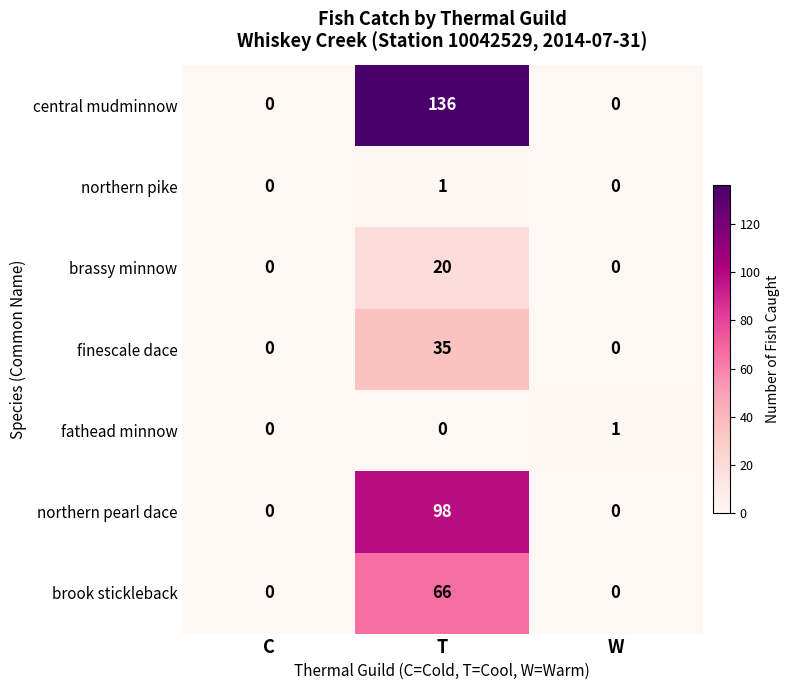

What is the spread (max minus min) of values at W?

1